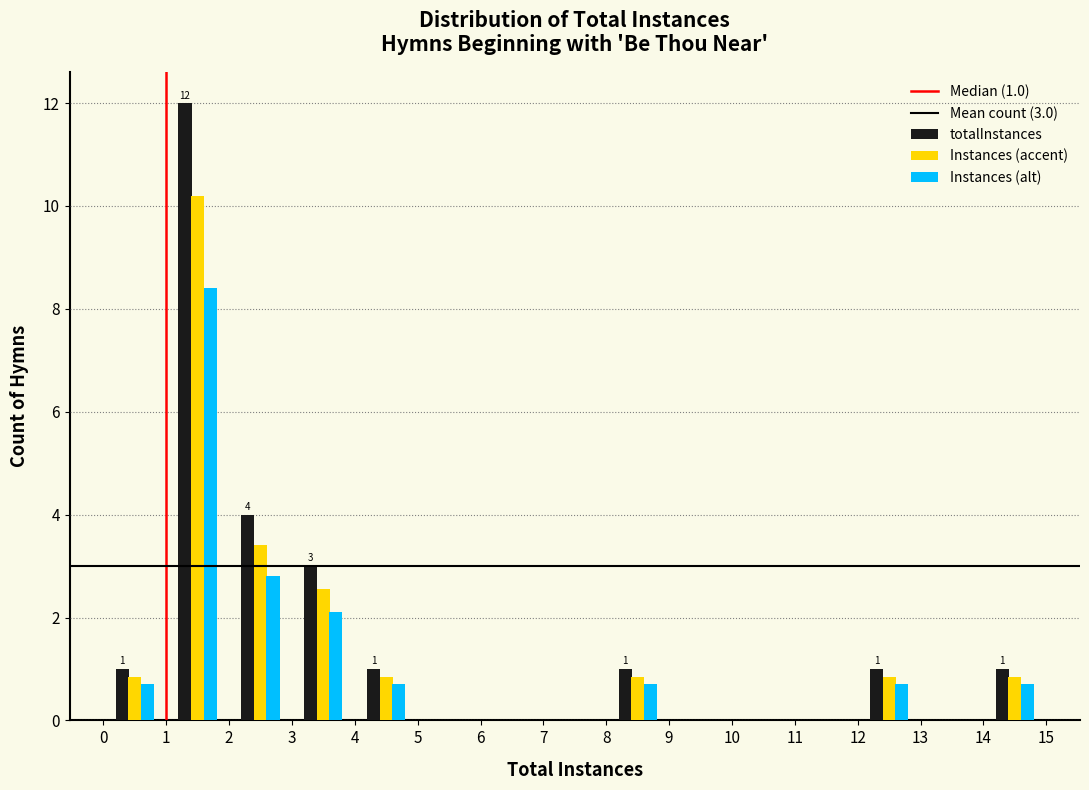

In the totalInstances series, which range on the x-axis has the tallest bar?

1 to 2